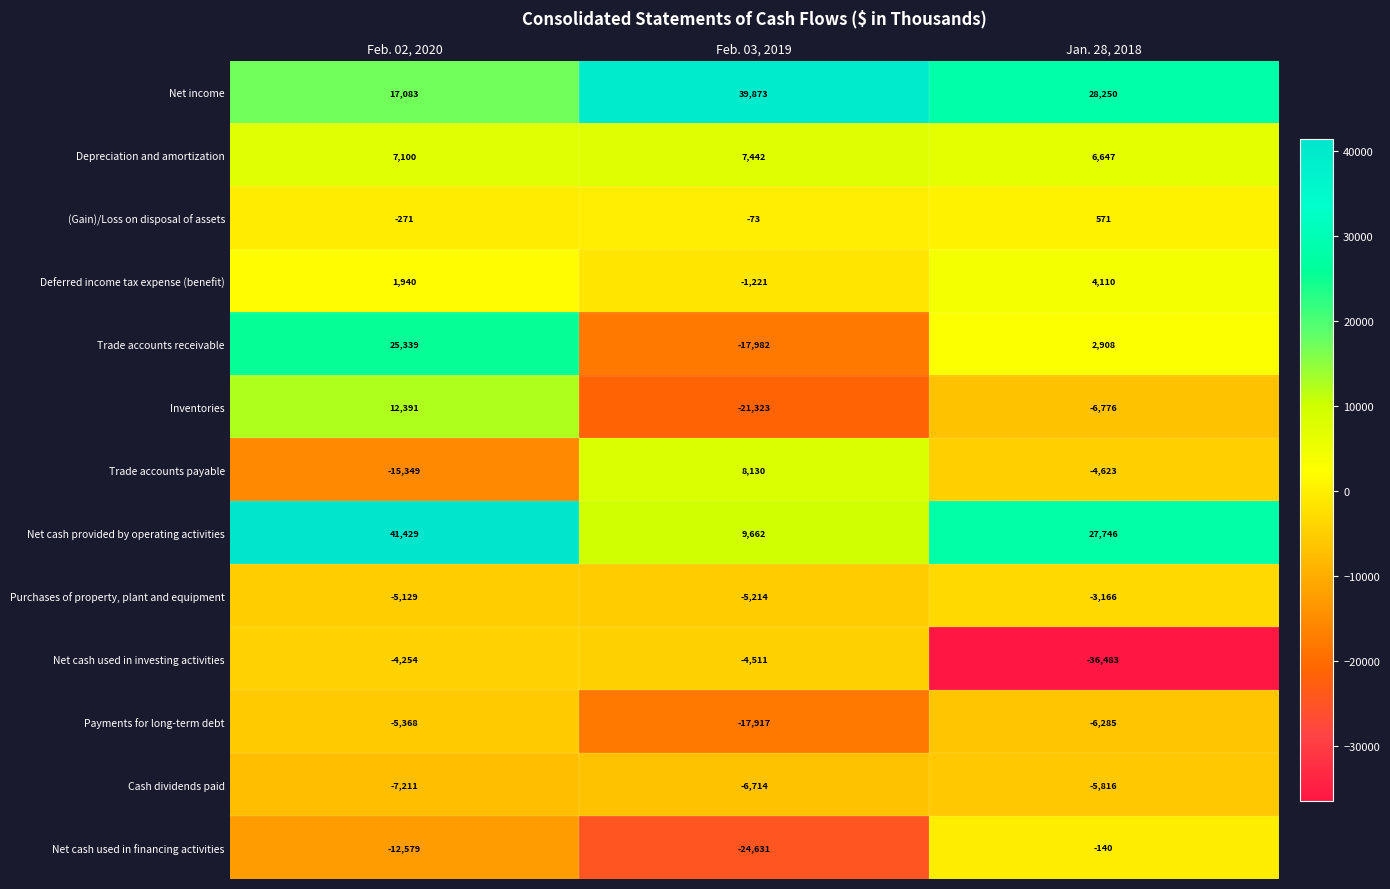

Rank the series at Feb. 02, 2020 from highest to lowest value.

Net cash provided by operating activities, Trade accounts receivable, Net income, Inventories, Depreciation and amortization, Deferred income tax expense (benefit), (Gain)/Loss on disposal of assets, Net cash used in investing activities, Purchases of property, plant and equipment, Payments for long-term debt, Cash dividends paid, Net cash used in financing activities, Trade accounts payable